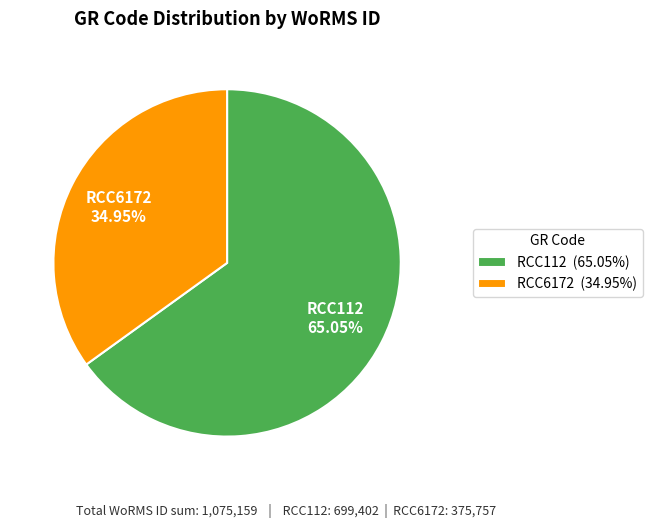

True or false: RCC6172 accounts for 35% of the total.

True